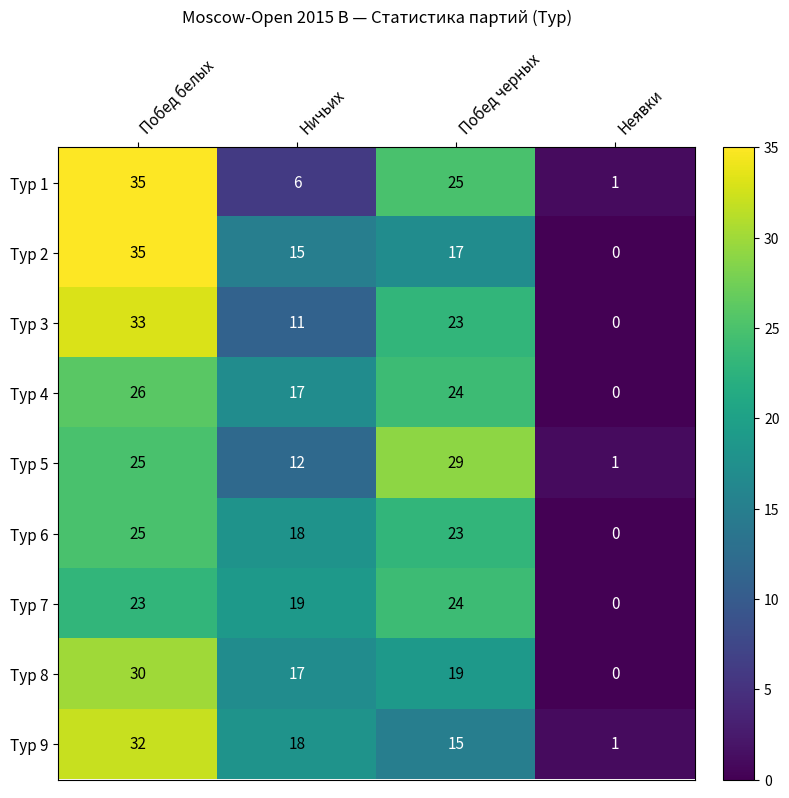

What is the approximate value of Тур 3 at Побед черных?

23